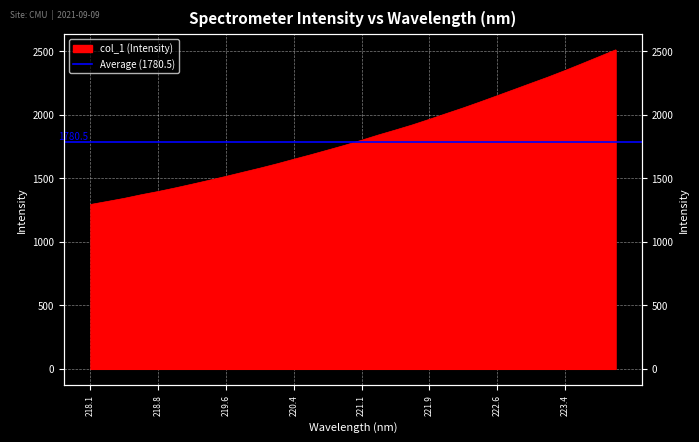

What is the difference between the maximum and minimum values?

1216.1